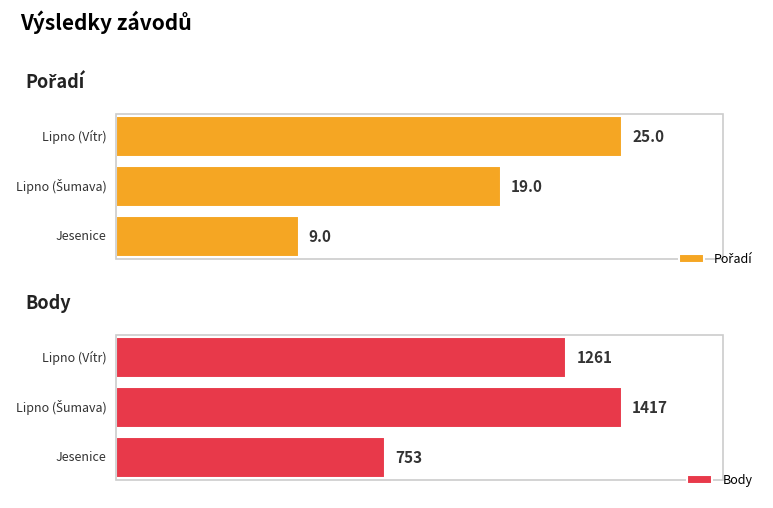

The value of Pořadí at Jesenice is 9. True or false?

True